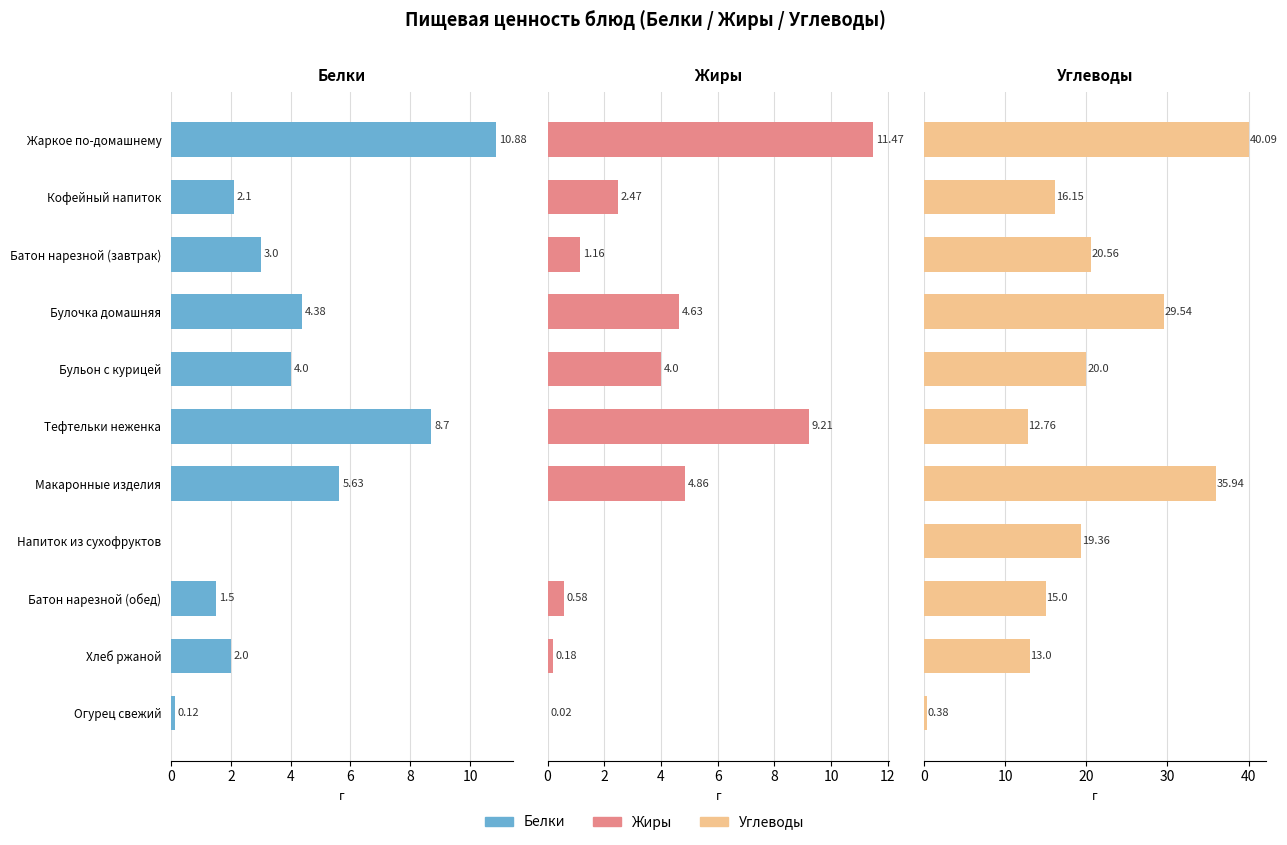

Is the value of Жиры at Огурец свежий greater than the value of Углеводы at Напиток из сухофруктов?

No